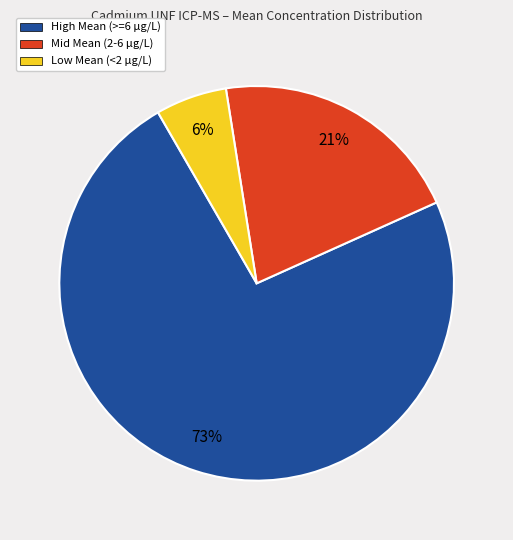

The Mid Mean (2-6 µg/L) slice represents 11% of the pie. True or false?

False